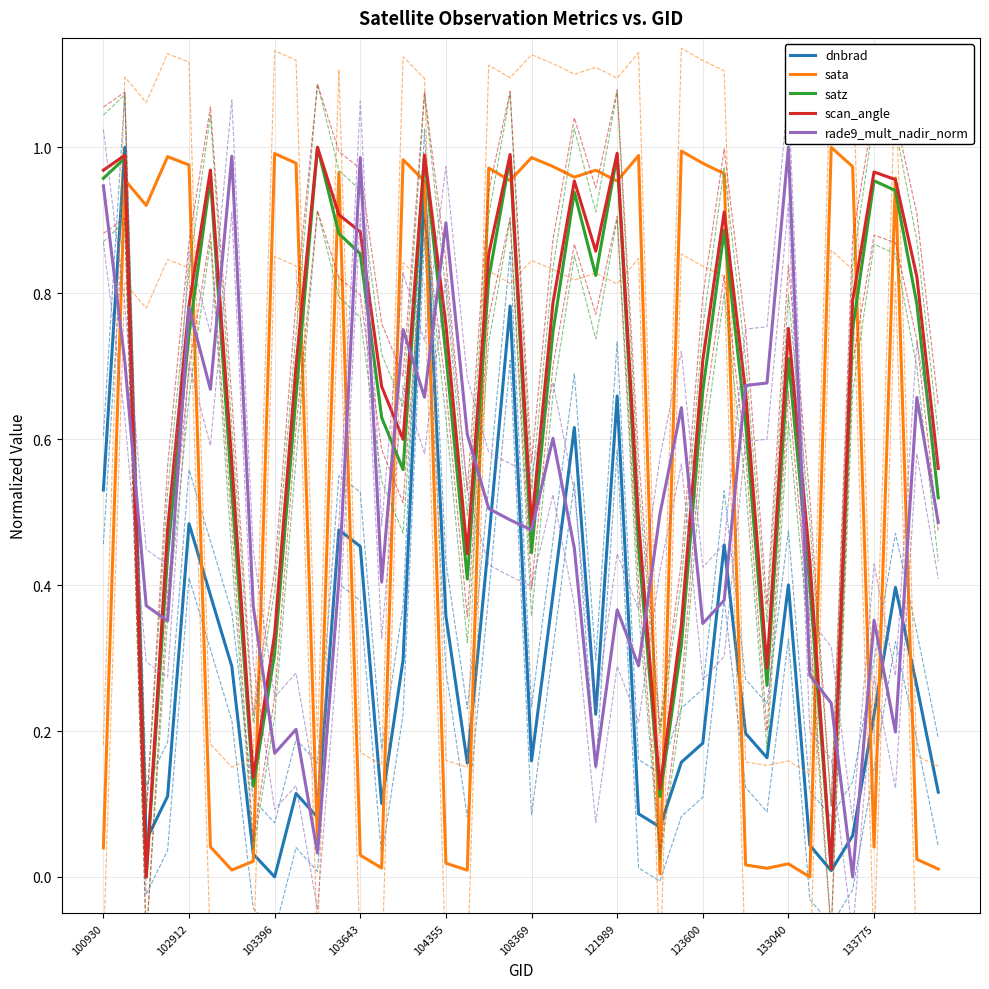

How many data points in scan_angle are above 0?

39